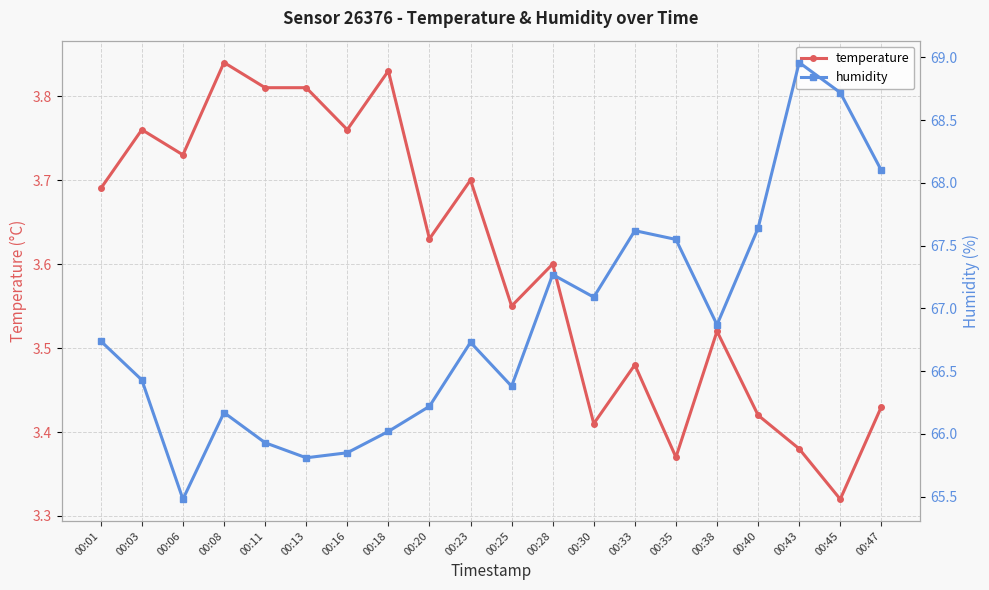

True or false: temperature and humidity cross at least once.

False